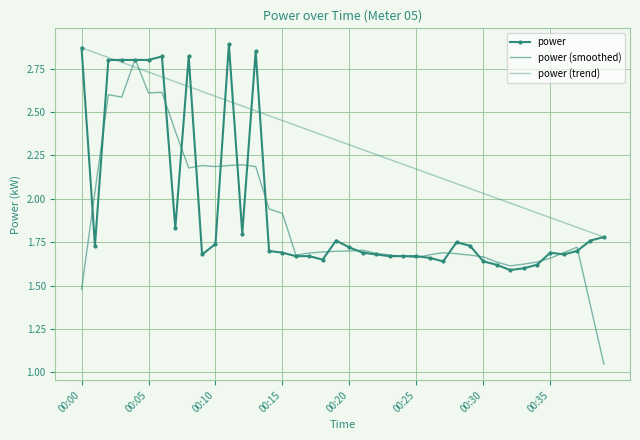

List the series in order of their peak value, highest first.

power, power (trend), power (smoothed)